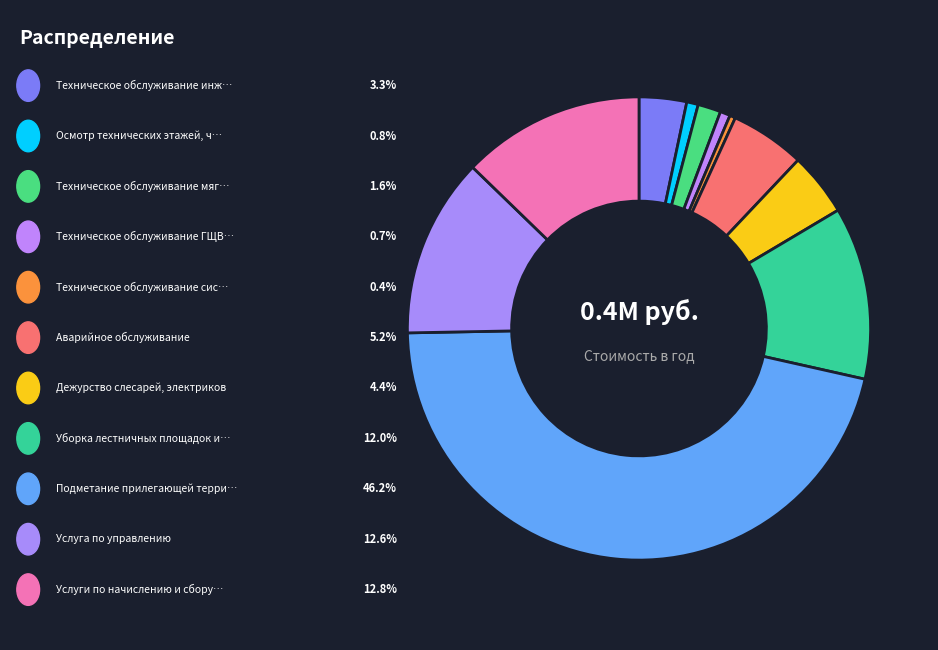

Rank the categories by value from highest to lowest.

Подметание прилегающей территории, Услуги по начислению и сбору платежей, Услуга по управлению, Уборка лестничных площадок и маршей, Аварийное обслуживание, Дежурство слесарей, электриков, Техническое обслуживание инженерных сетей, Техническое обслуживание мягкой кровли, Осмотр технических этажей, чердаков, Техническое обслуживание ГЩВУ (ВРУ), Техническое обслуживание системы освещения